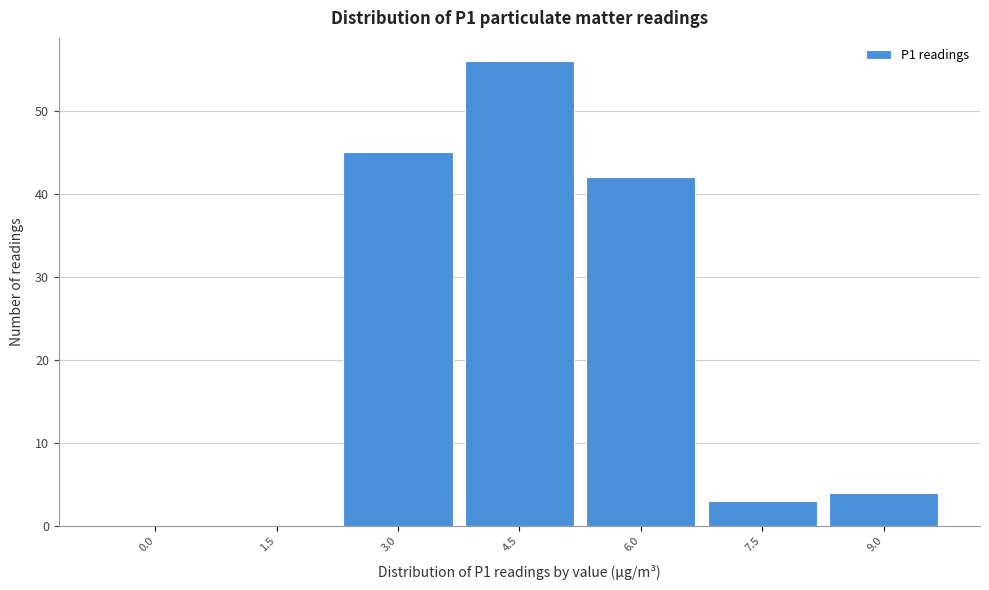

Reading right to left, list all the values displayed in this chart.

9.0=4	7.5=3	6.0=42	4.5=56	3.0=45	1.5=0	0.0=0